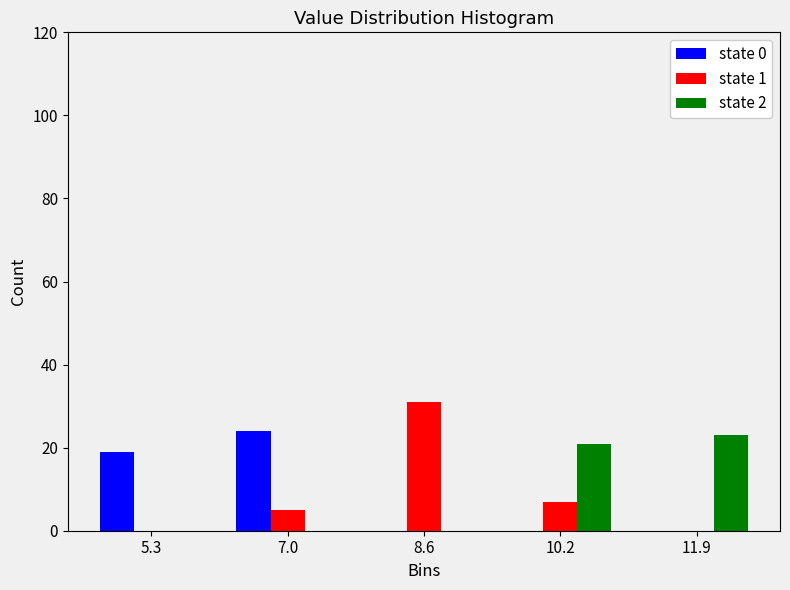

Reading left to right, transcribe this chart: for each range on the x-axis, give the height of each series' bar. Neither the bar edges nor the heights are printed on the chart, so give them approximately, as read against the axes.

4.50 to 6.14: state 0=20	state 1=0	state 2=0
6.14 to 7.78: state 0=24	state 1=6	state 2=0
7.78 to 9.42: state 0=0	state 1=32	state 2=0
9.42 to 11.06: state 0=0	state 1=8	state 2=22
11.06 to 12.70: state 0=0	state 1=0	state 2=24